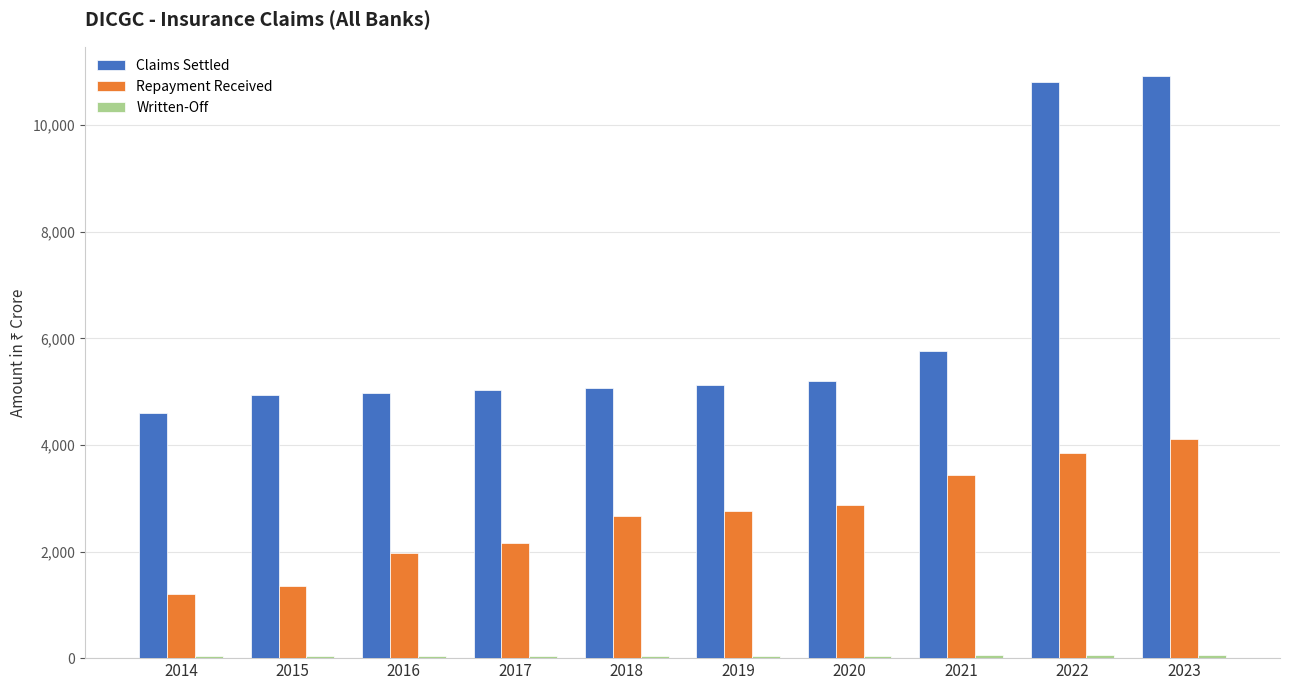

True or false: Repayment Received has a value of 997.0 at 2019.

False